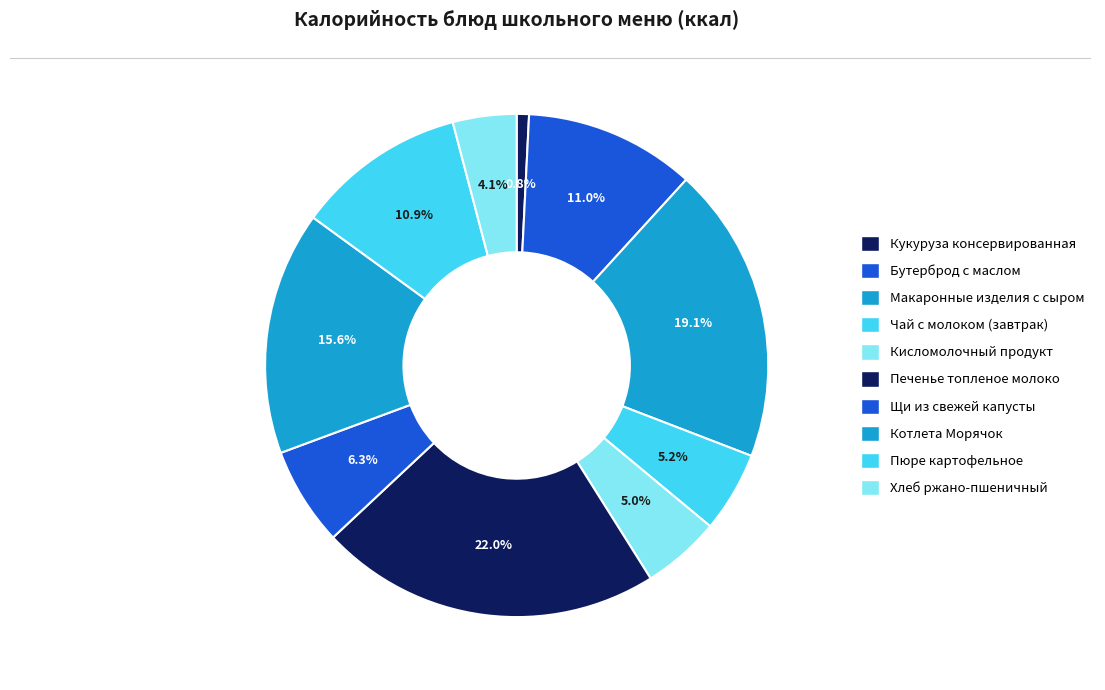

To the nearest percent, what percentage of the pie is Пюре картофельное?

11%